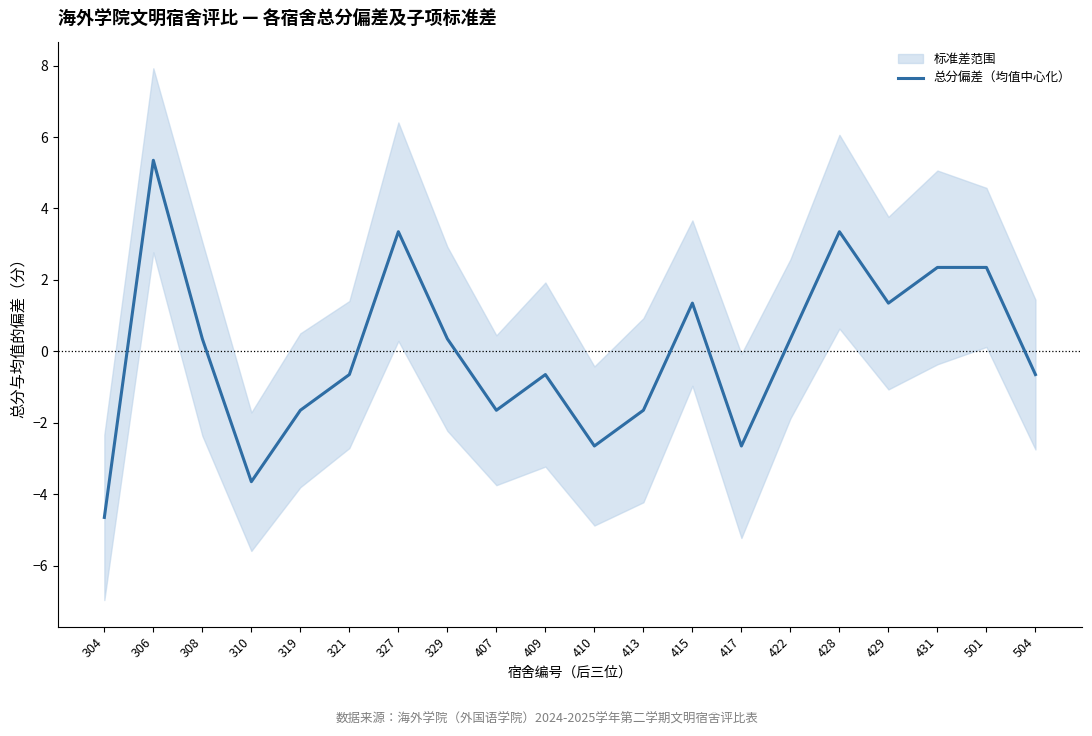

List the labels in order of value, smallest first.

304, 310, 410, 417, 319, 407, 413, 321, 409, 504, 308, 329, 422, 415, 429, 431, 501, 327, 428, 306